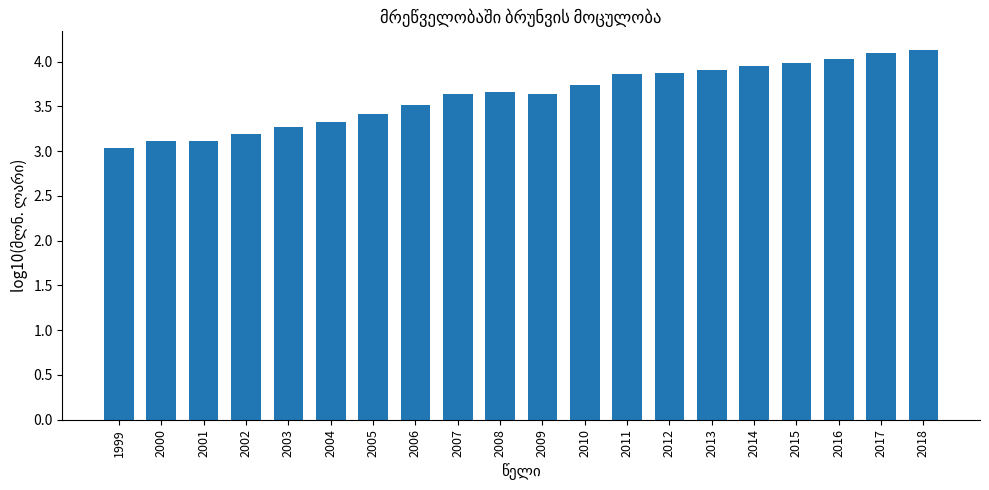

What is the maximum value shown in the chart?

4.1